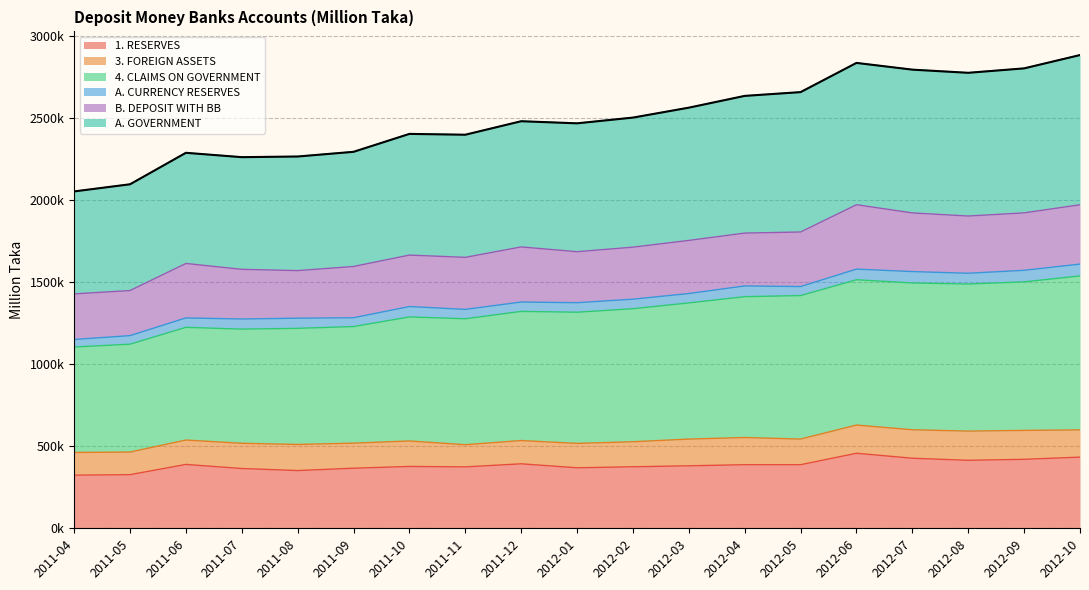

Does the chart display data point markers on the line(s)?

No